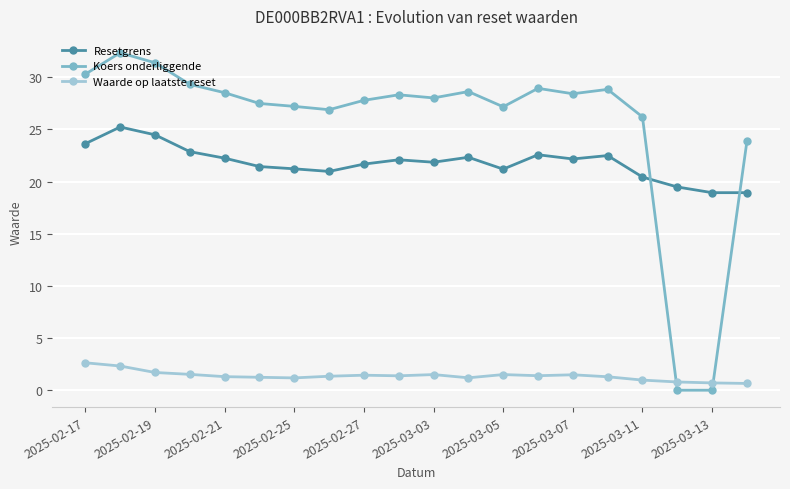

What is the average value of the Koers onderliggende series?

25.5